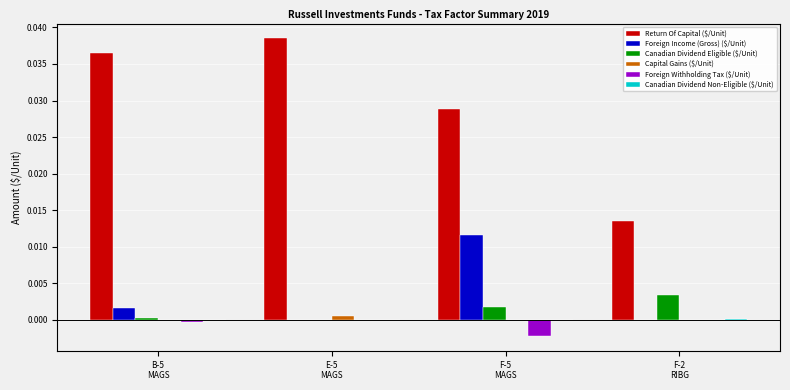

Which series has the largest total across all categories?

Return Of Capital ($/Unit)